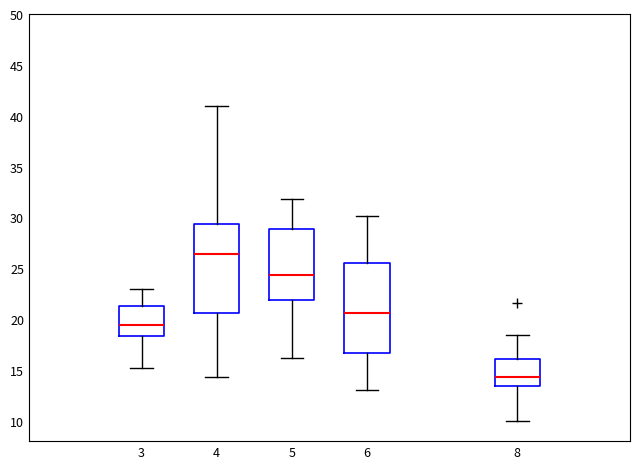

Reading left to right, transcribe this box plot: for each box, give where its median line is, the range the box spans, and where its two whiskers end, as read against the y-axis. The values are not printed on the chart, so give them approximately, as read against the axis.

3: median 19.5, box 18.5 to 21.5, whiskers 15.0 to 23.0
4: median 26.5, box 20.5 to 29.5, whiskers 14.5 to 41.0
5: median 24.5, box 22.0 to 29.0, whiskers 16.0 to 32.0
6: median 20.5, box 16.5 to 25.5, whiskers 13.0 to 30.0
8: median 14.5, box 13.5 to 16.0, whiskers 10.0 to 18.5